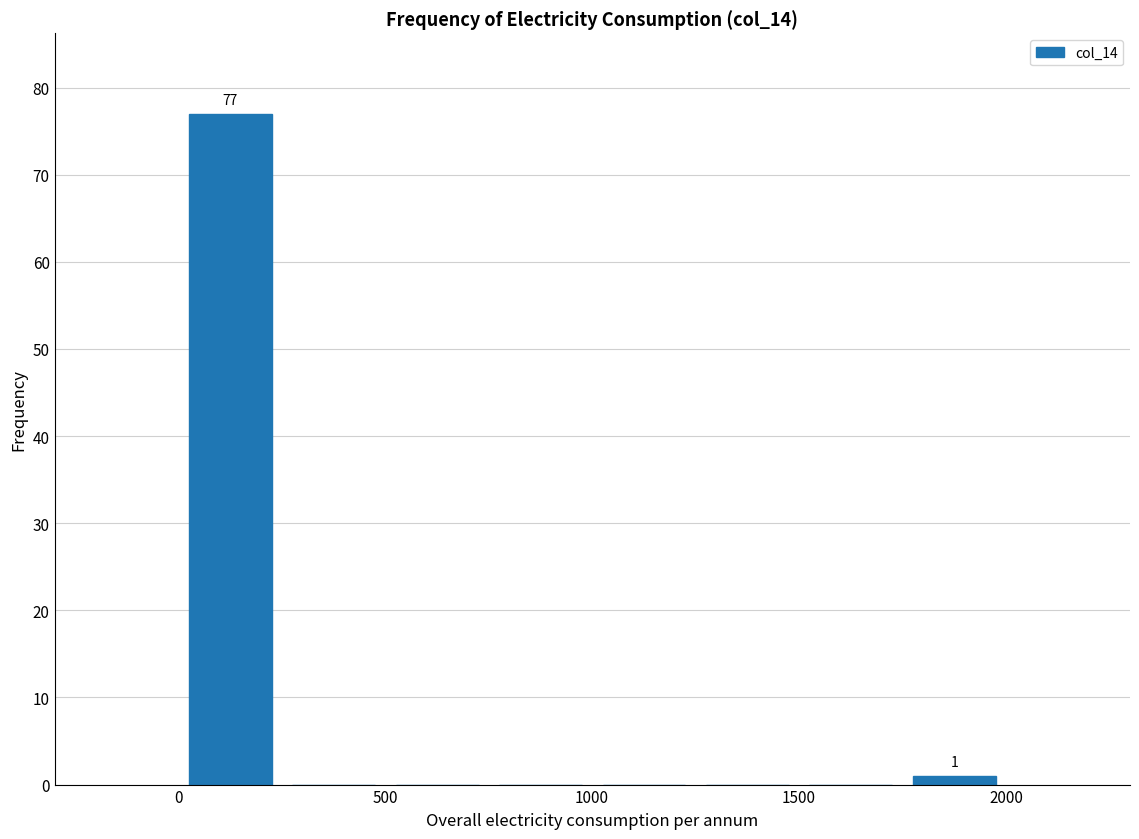

Which range on the x-axis has the tallest bar?

0 to 250